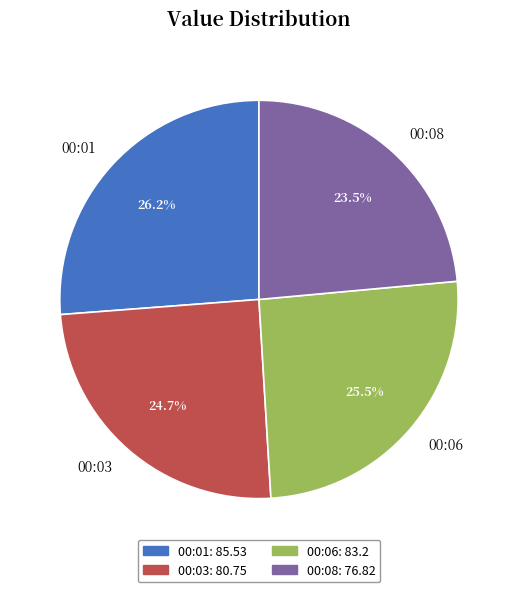

Which has a higher value, 00:06 or 00:08?

00:06